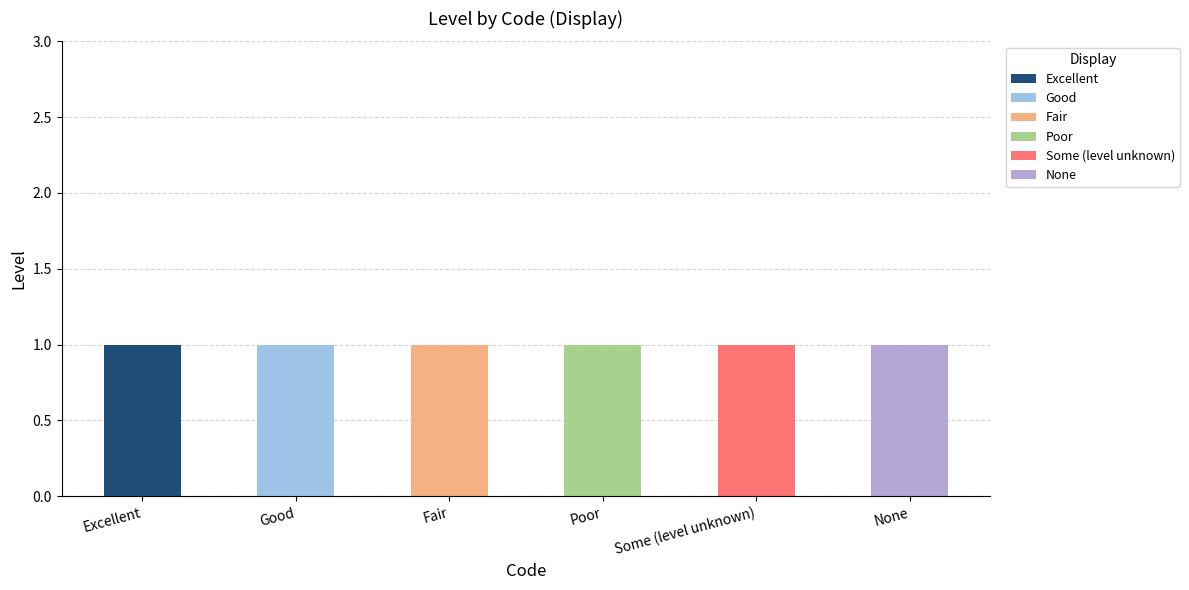

What is the total value across all series at Poor?

1